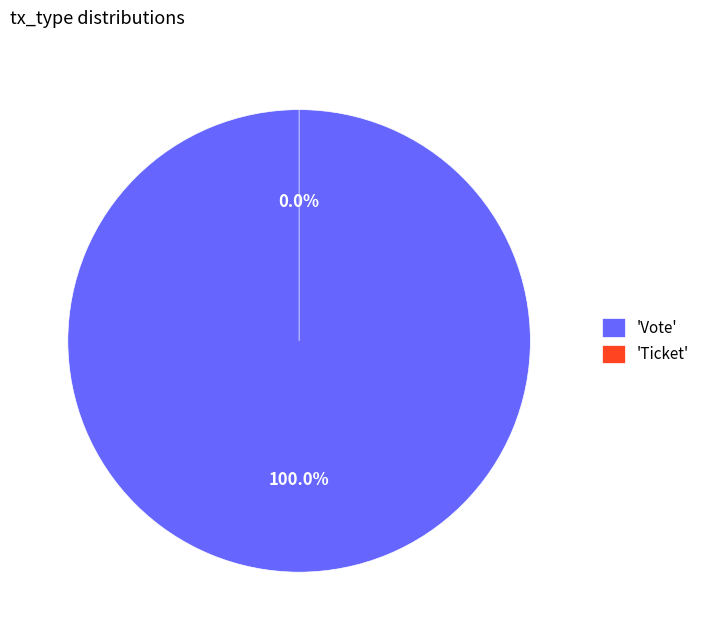

Rank the categories by value from highest to lowest.

Vote, Ticket